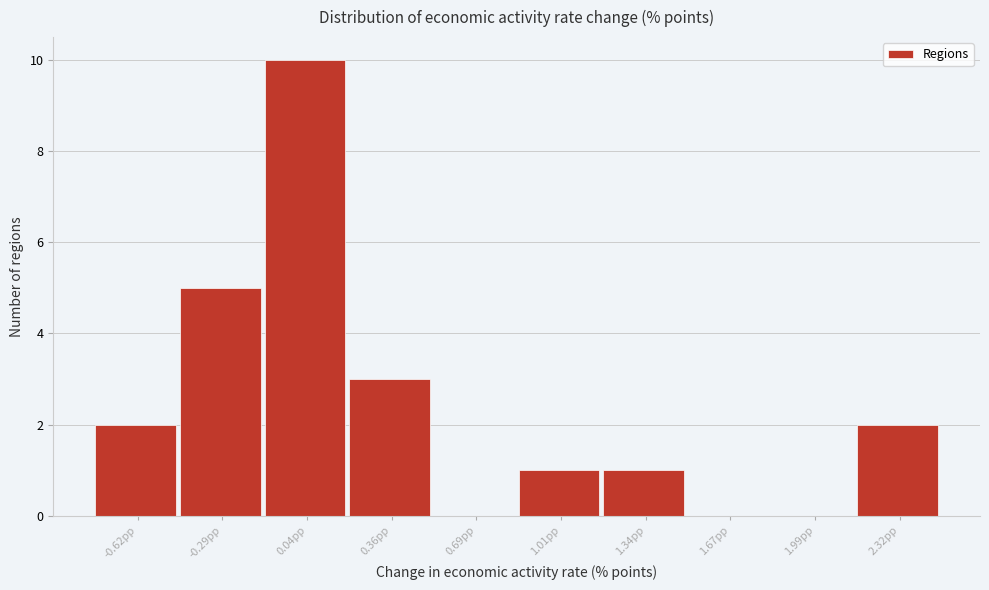

Reading left to right, transcribe all the data shown in this chart.

-0.62pp=2	-0.29pp=5	0.04pp=10	0.36pp=3	0.69pp=0	1.01pp=1	1.34pp=1	1.67pp=0	1.99pp=0	2.32pp=2